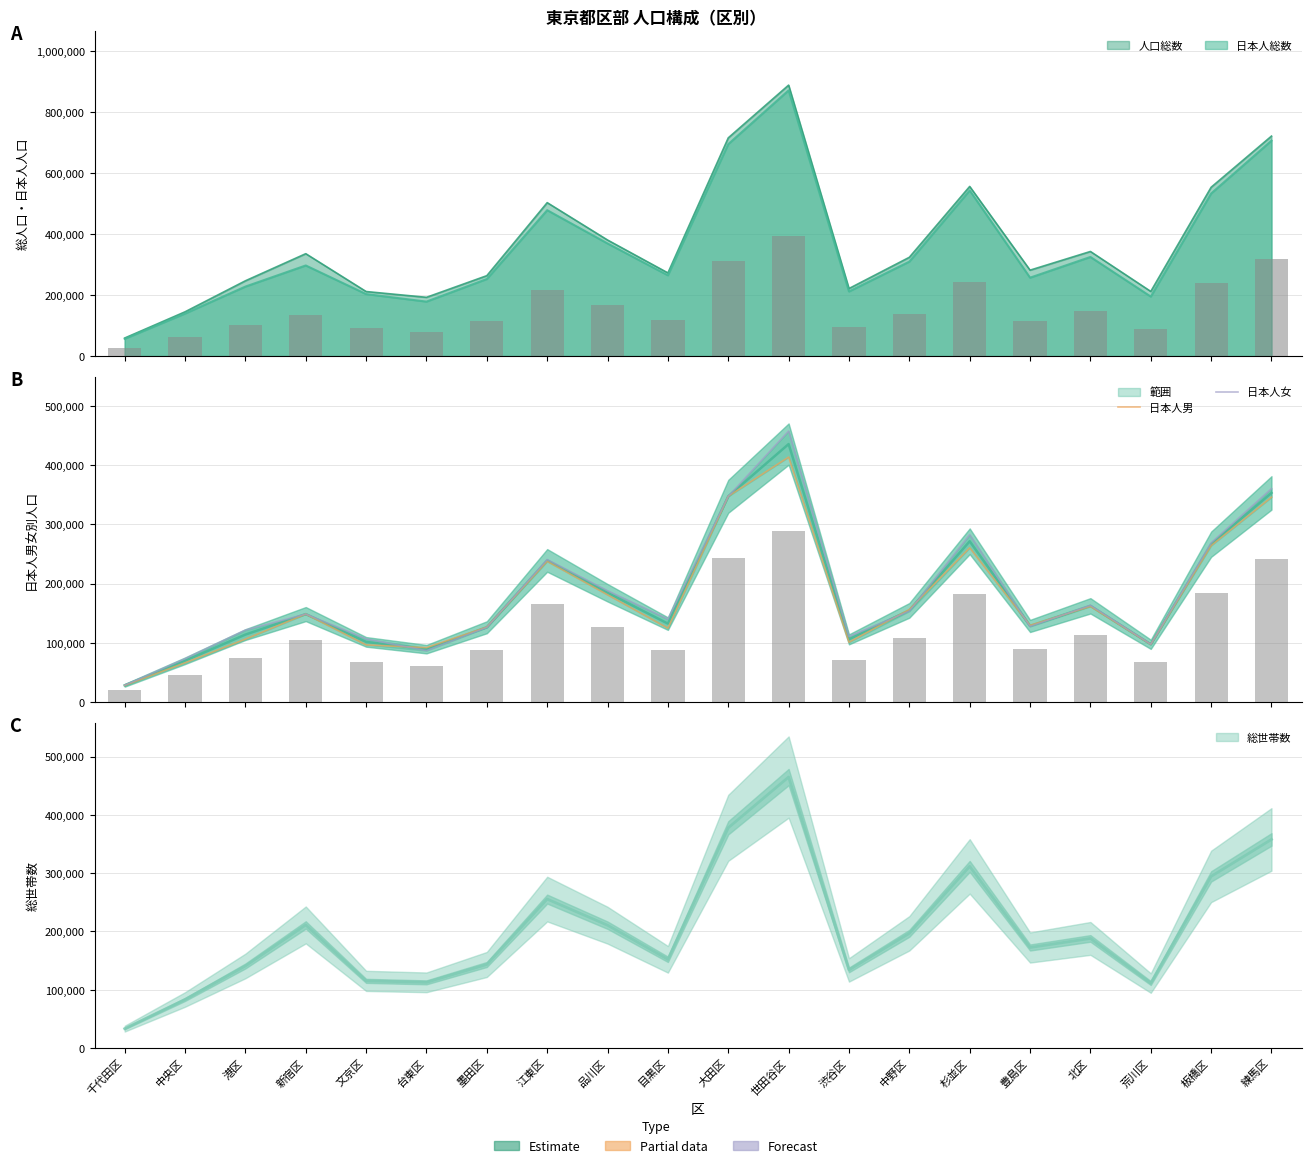

Read the 日本人女 value at 中央区, to the nearest 50.

73050